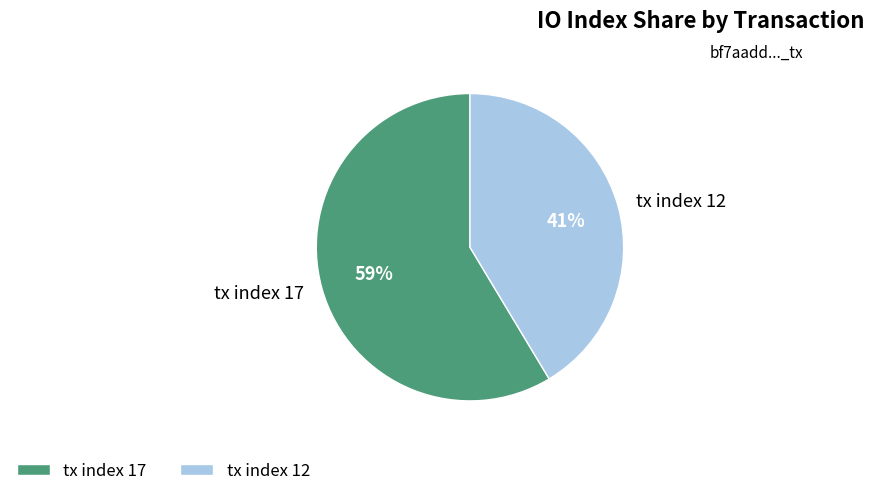

Between tx index 17 and tx index 12, which is larger?

tx index 17